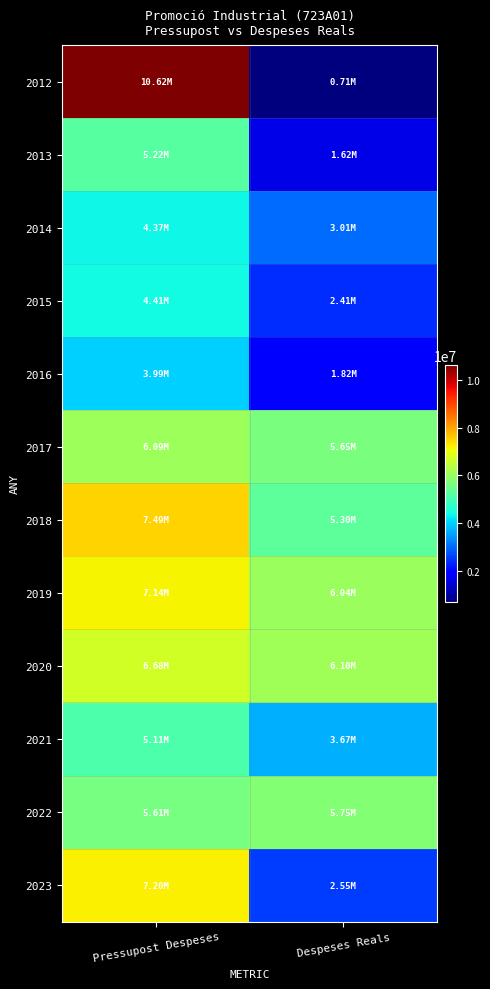

What is the smallest value displayed?

708765.6